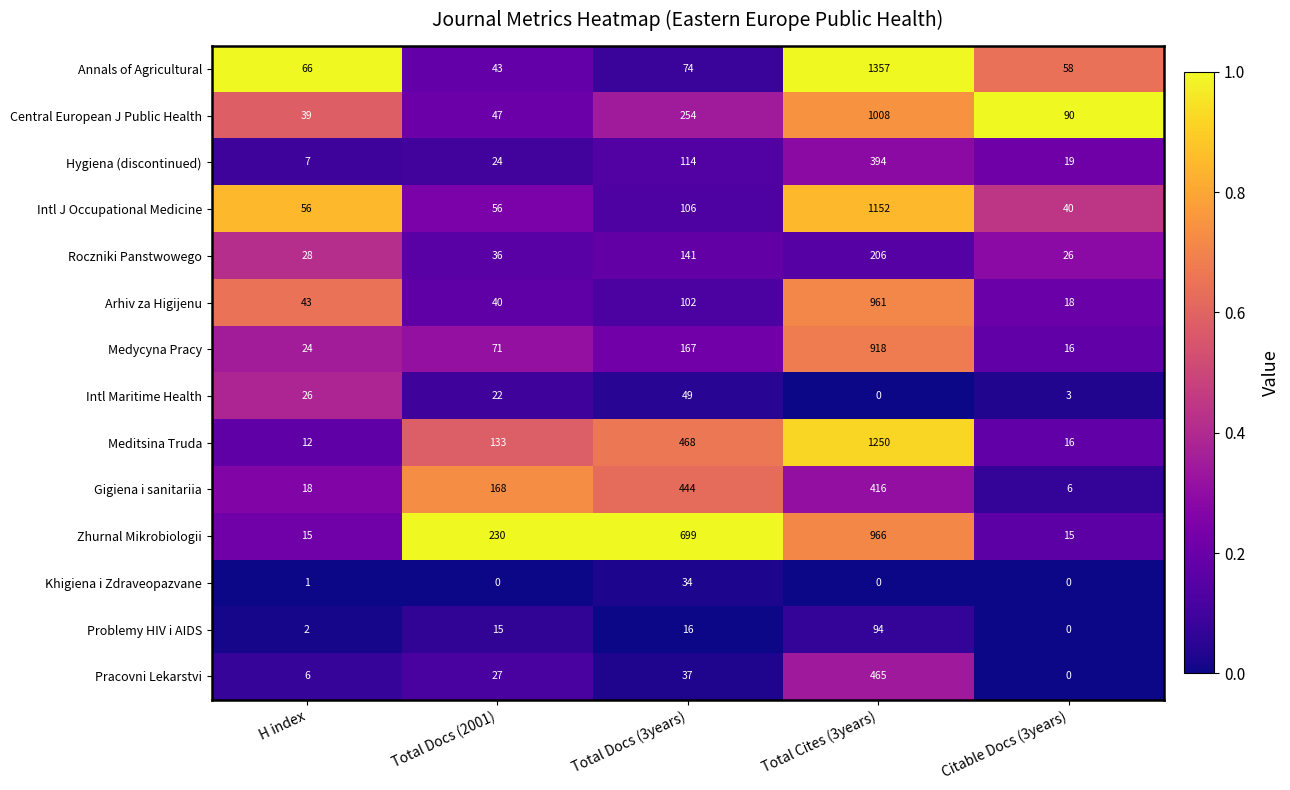

At which category is the sum across all series the highest?

Total Cites (3years)